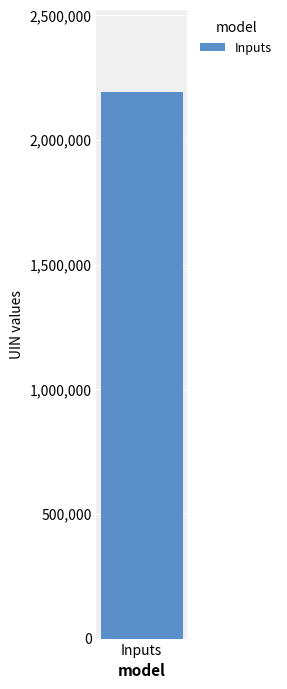

The value at Attorney General is 91175. True or false?

False